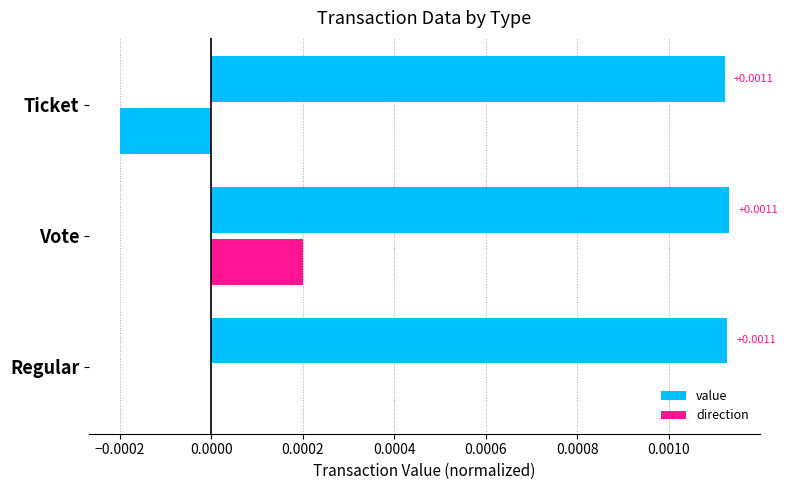

How many series are shown in this chart?

2